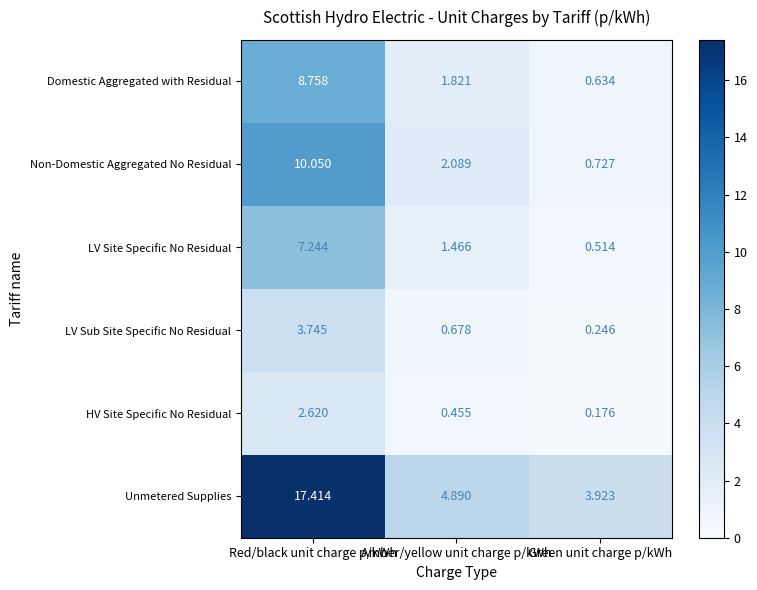

Which category has the highest value in the LV Site Specific No Residual series?

Red/black unit charge p/kWh